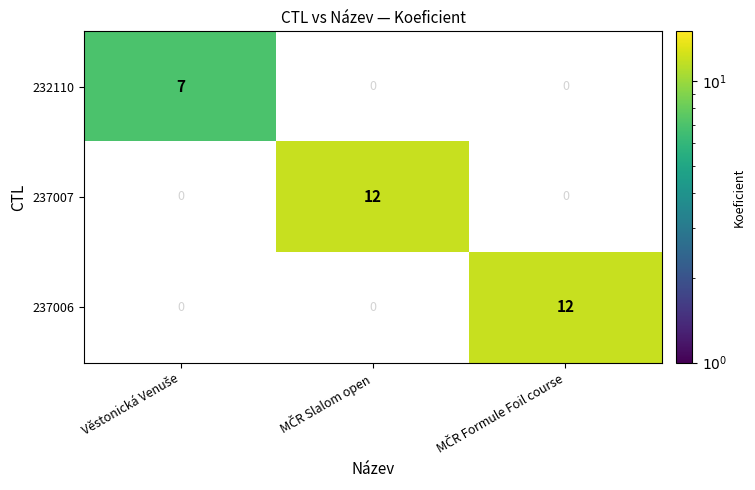

List the labels in order of 232110 value, largest first.

Věstonická Venuše, MČR Slalom open, MČR Formule Foil course